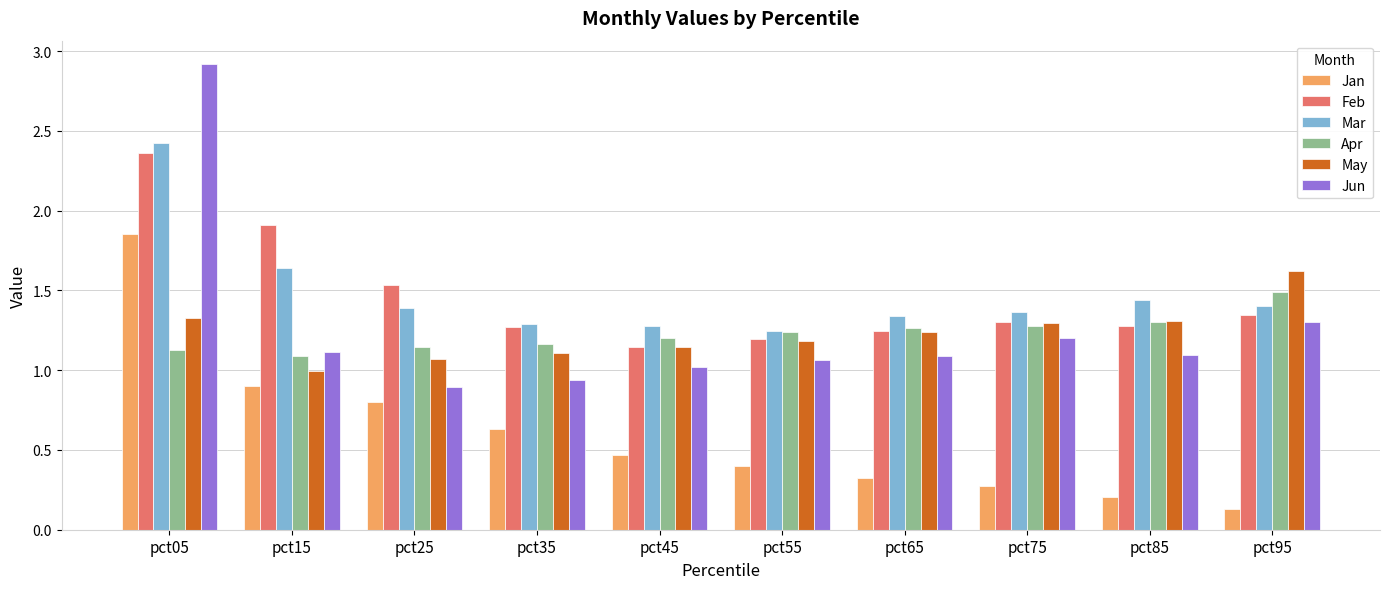

At which category does the chart reach its minimum across all series?

pct95